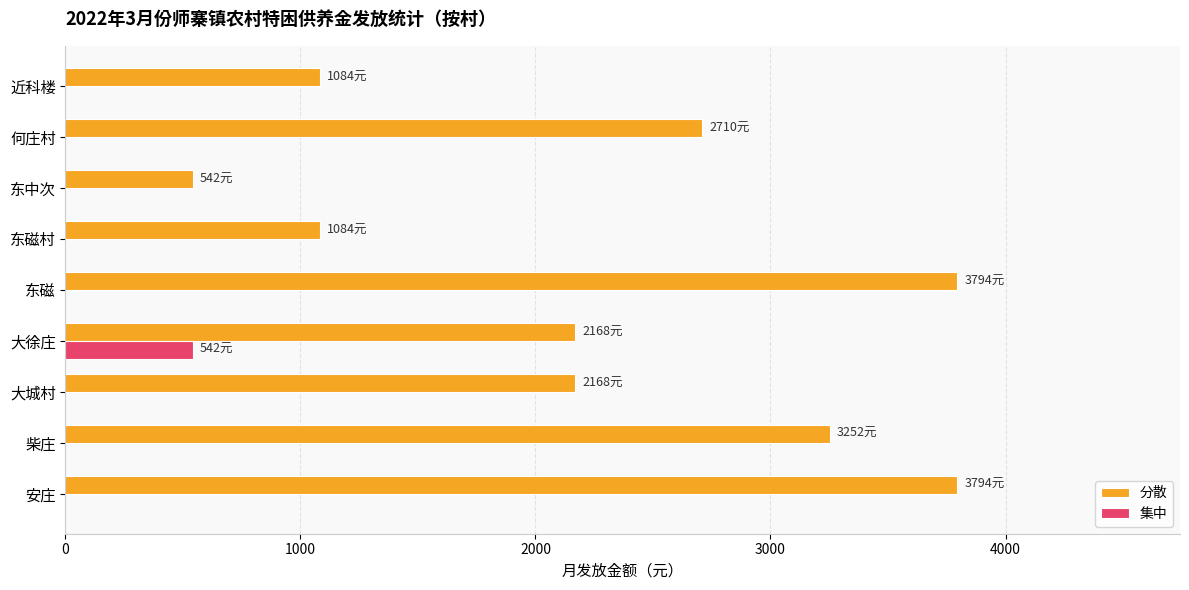

Which series has the largest total across all categories?

分散